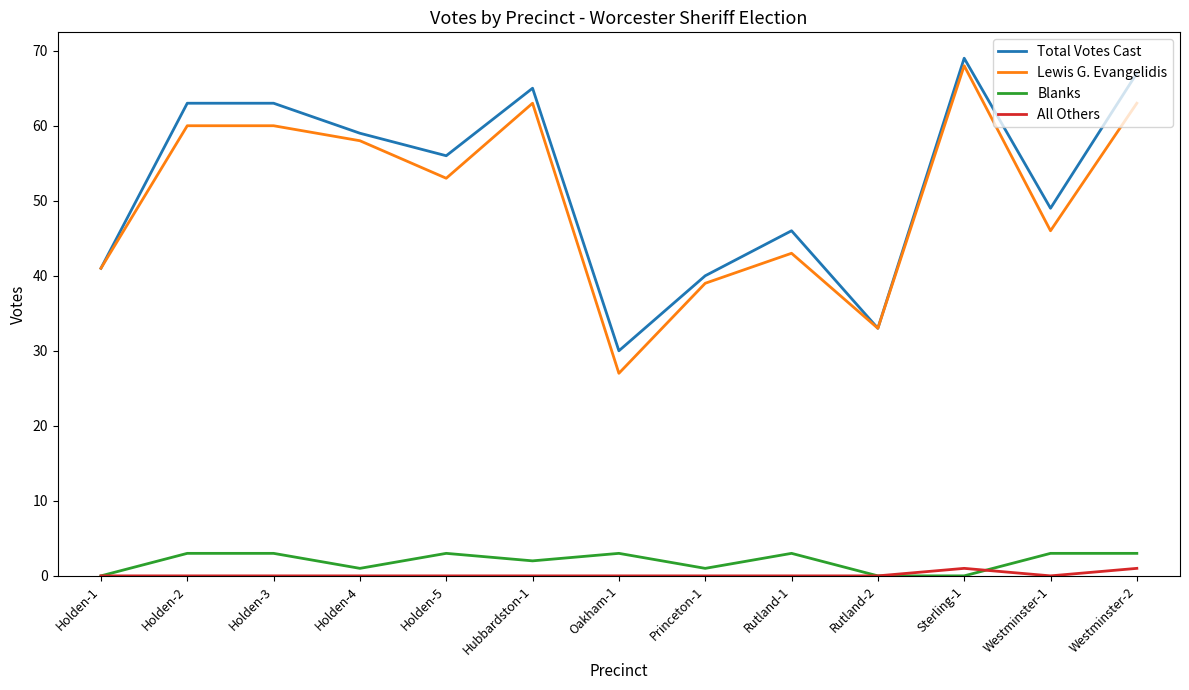

True or false: Total Votes Cast and All Others intersect in this chart.

False